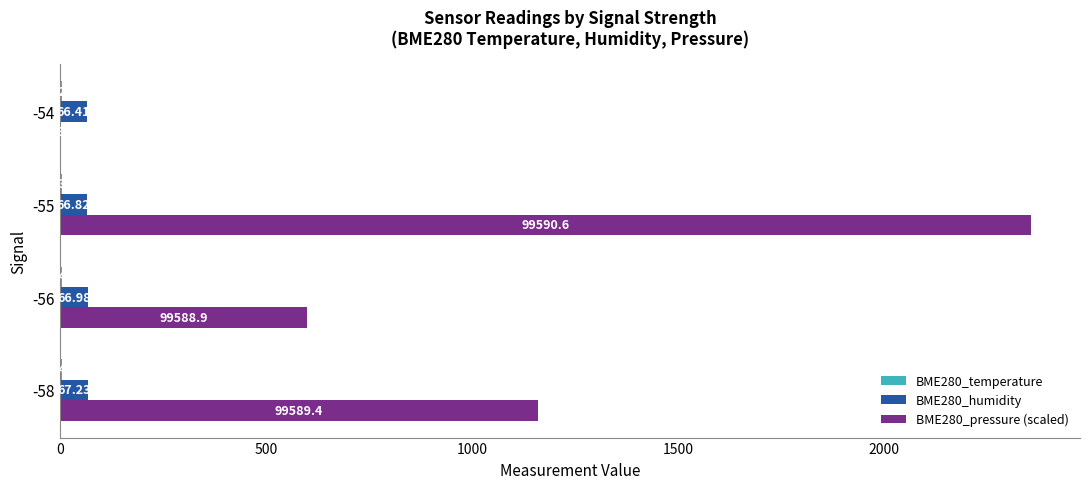

Between -56 and -54, which series saw the biggest shift?

BME280_pressure (scaled)